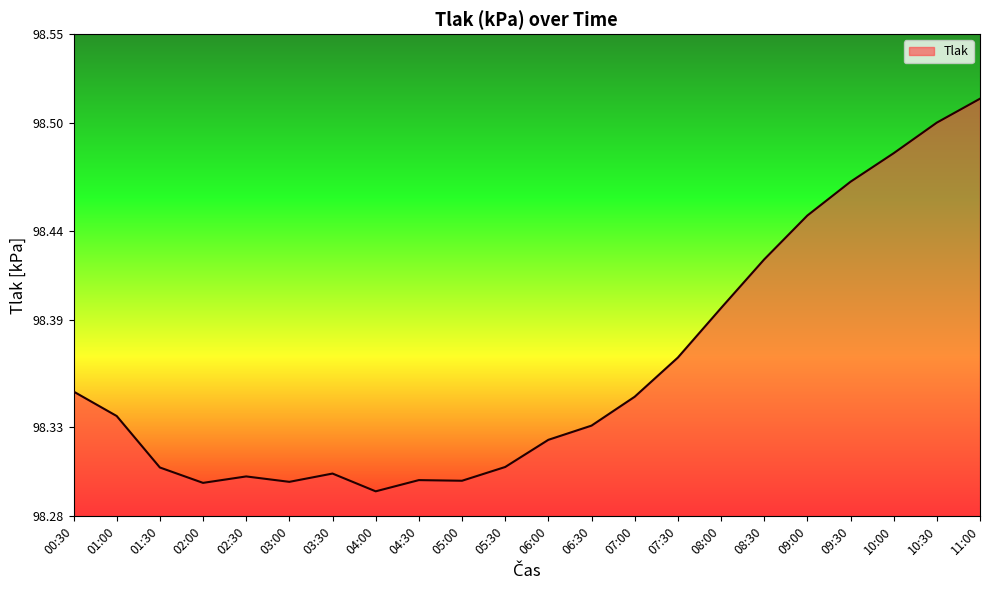

What is the difference between the second highest and second lowest values?

0.2